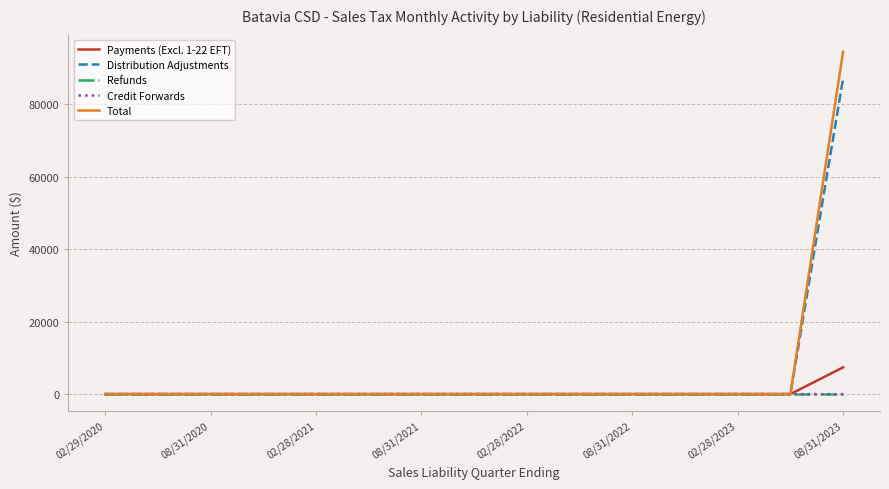

Which series has the widest spread of values?

Total